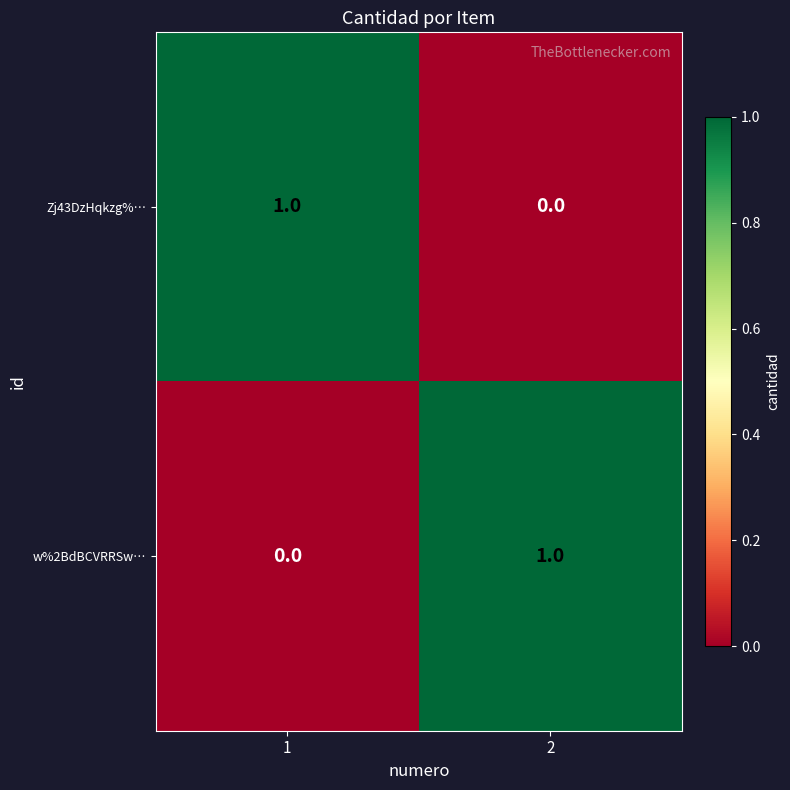

True or false: Zj43DzHqkzg%… has a value of 1 at 2.

False